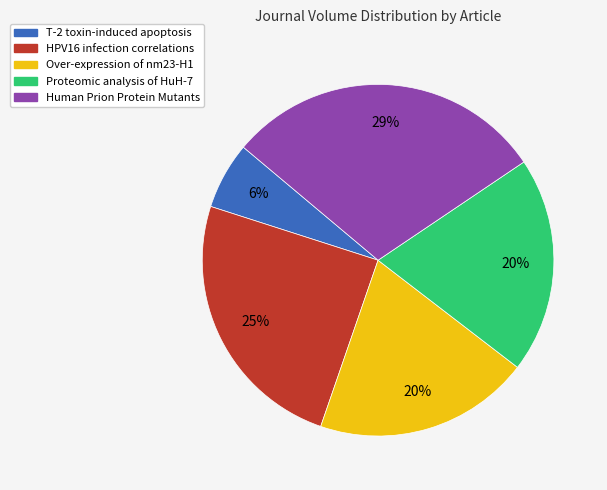

Is HPV16 infection correlations the majority of the pie?

No